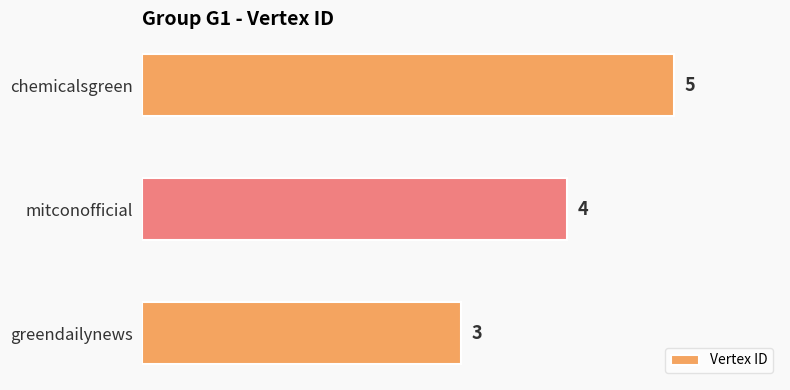

Count the values in the range 3 to 5.

3